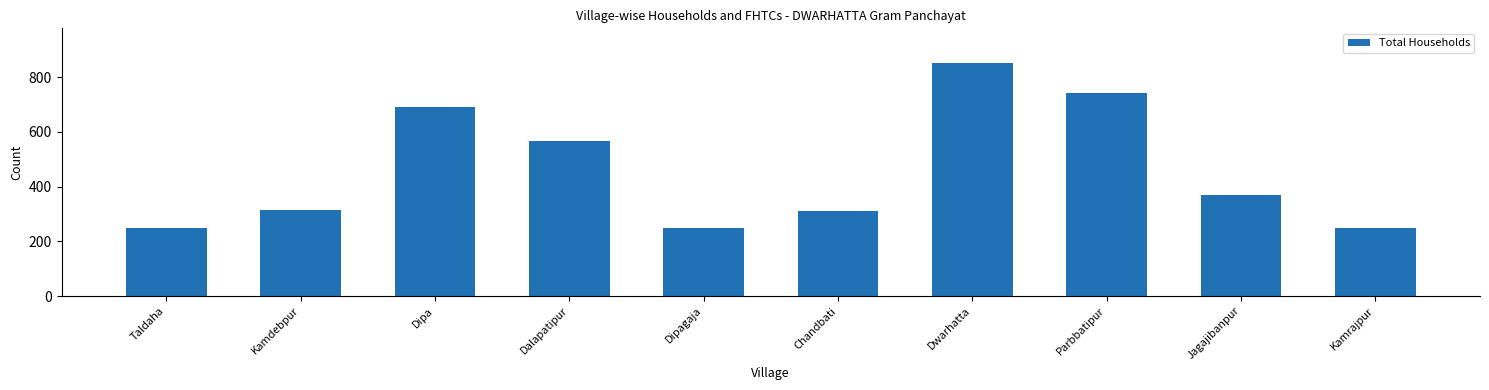

True or false: the data shows 371 at Jagajibanpur.

True